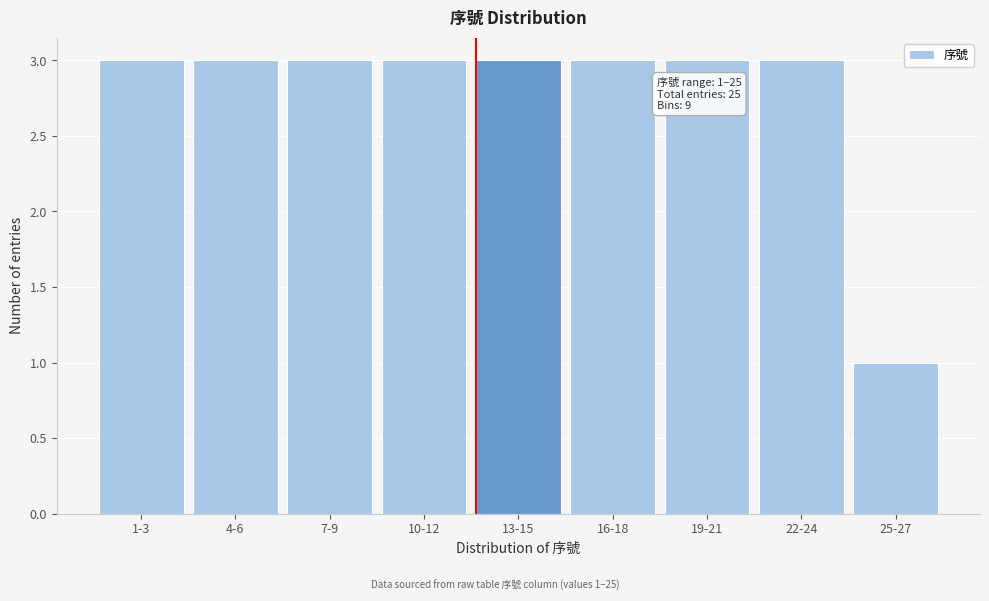

Reading left to right, extract all data points from this chart.

3	3	3	3	3	3	3	3	1